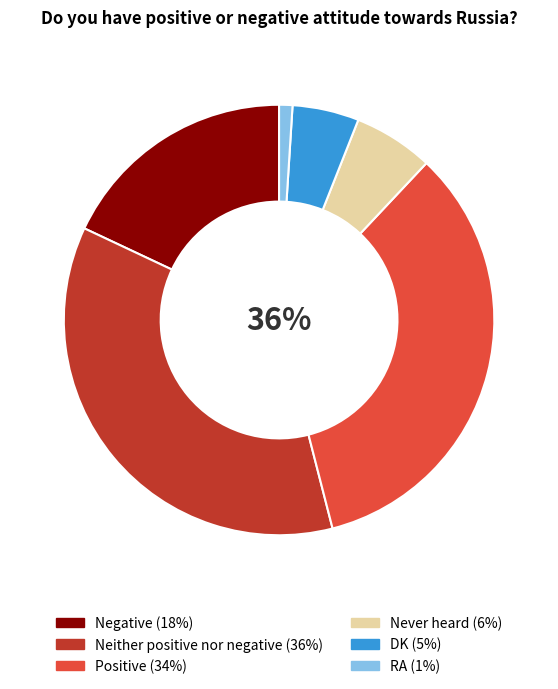

Is there any slice that represents more than half of the pie?

No